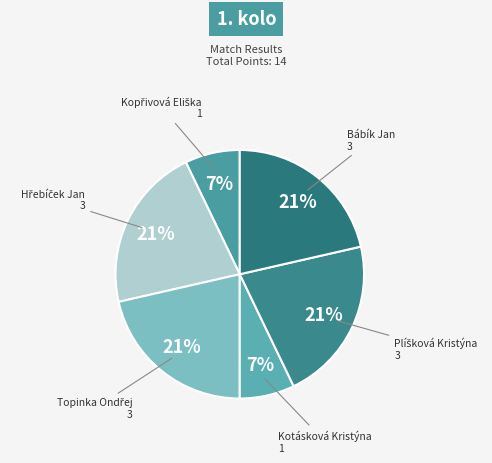

Count the number of slices in the pie.

6